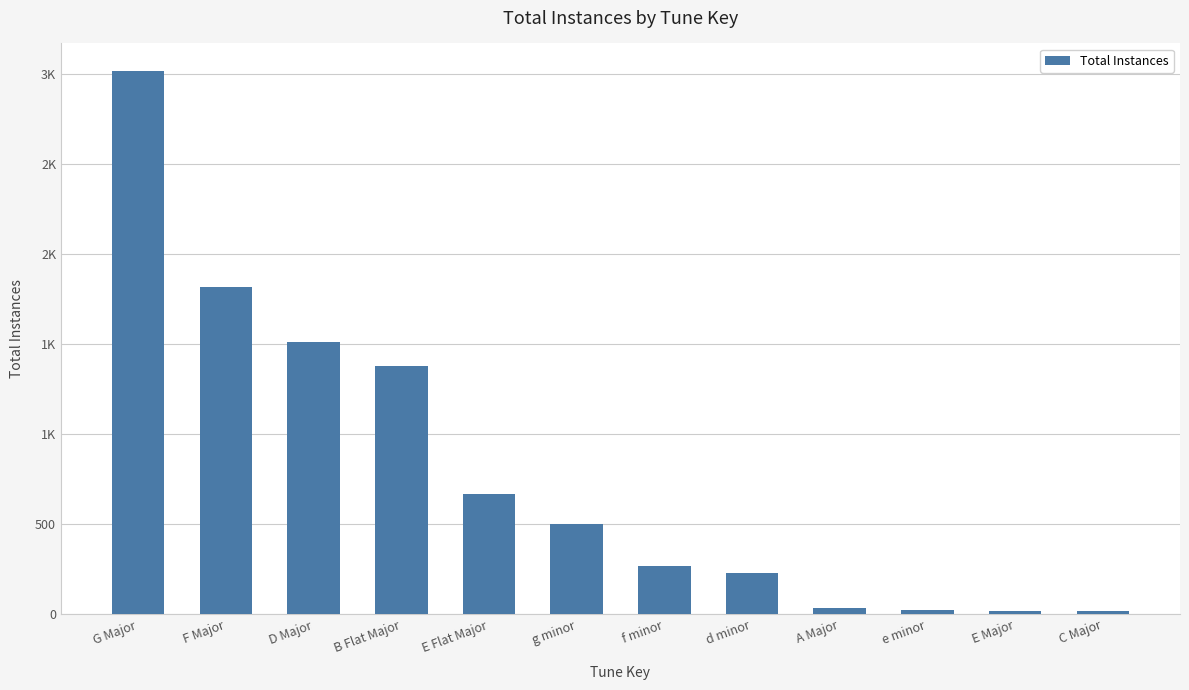

Are the bars grouped side by side (vs. stacked)?

No